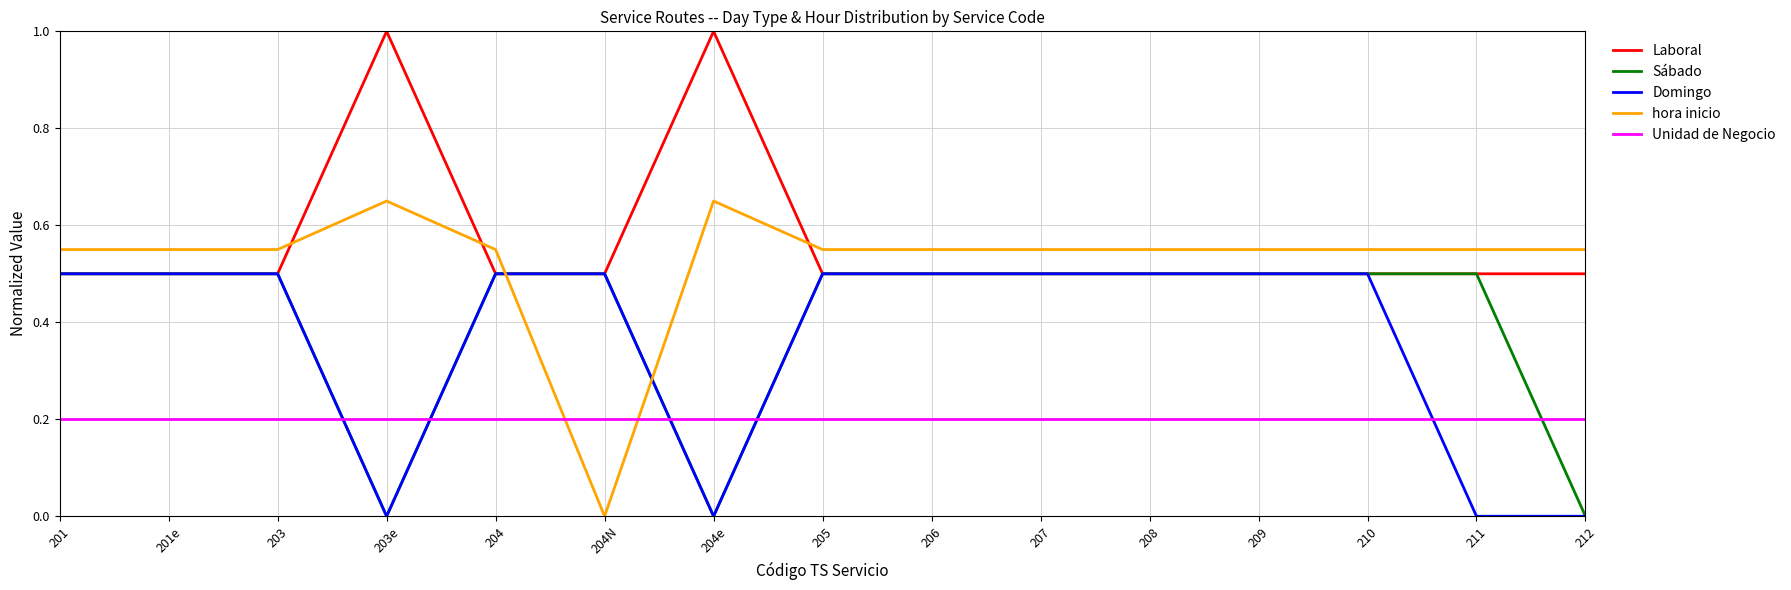

Read the Domingo value at 207.

0.5